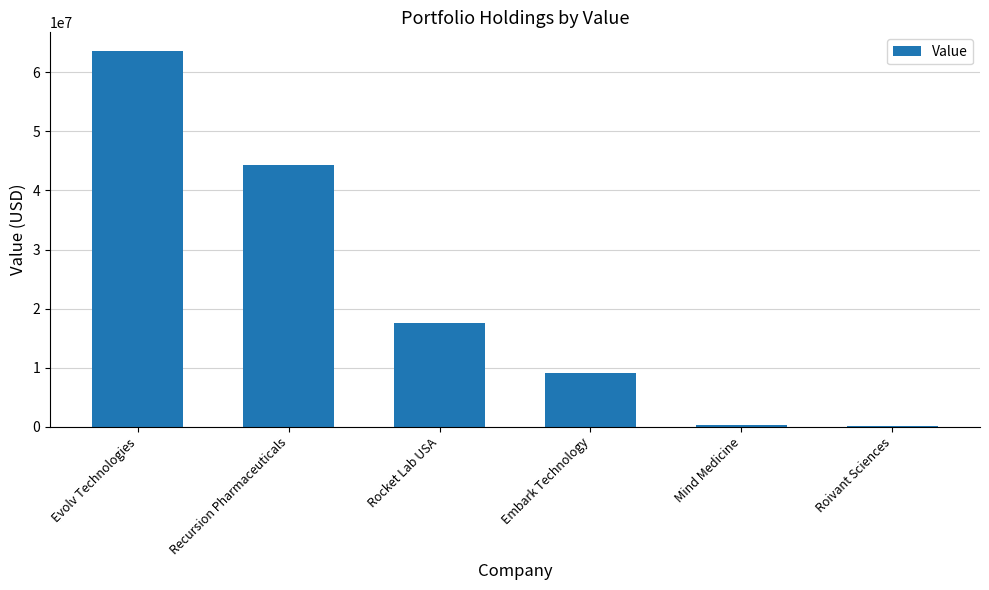

True or false: the data shows 14376366 at Embark Technology.

False